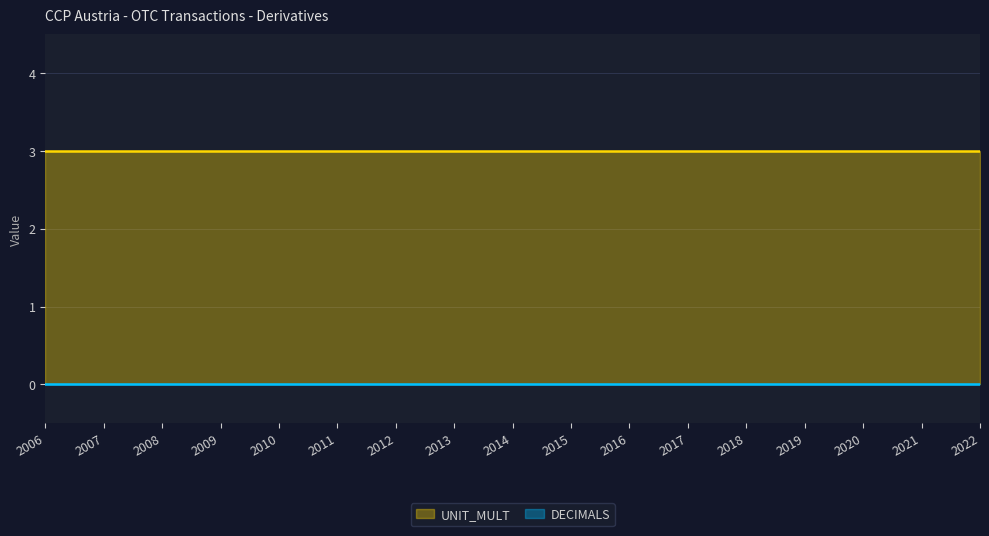

At how many categories does at least one series exceed 0?

17